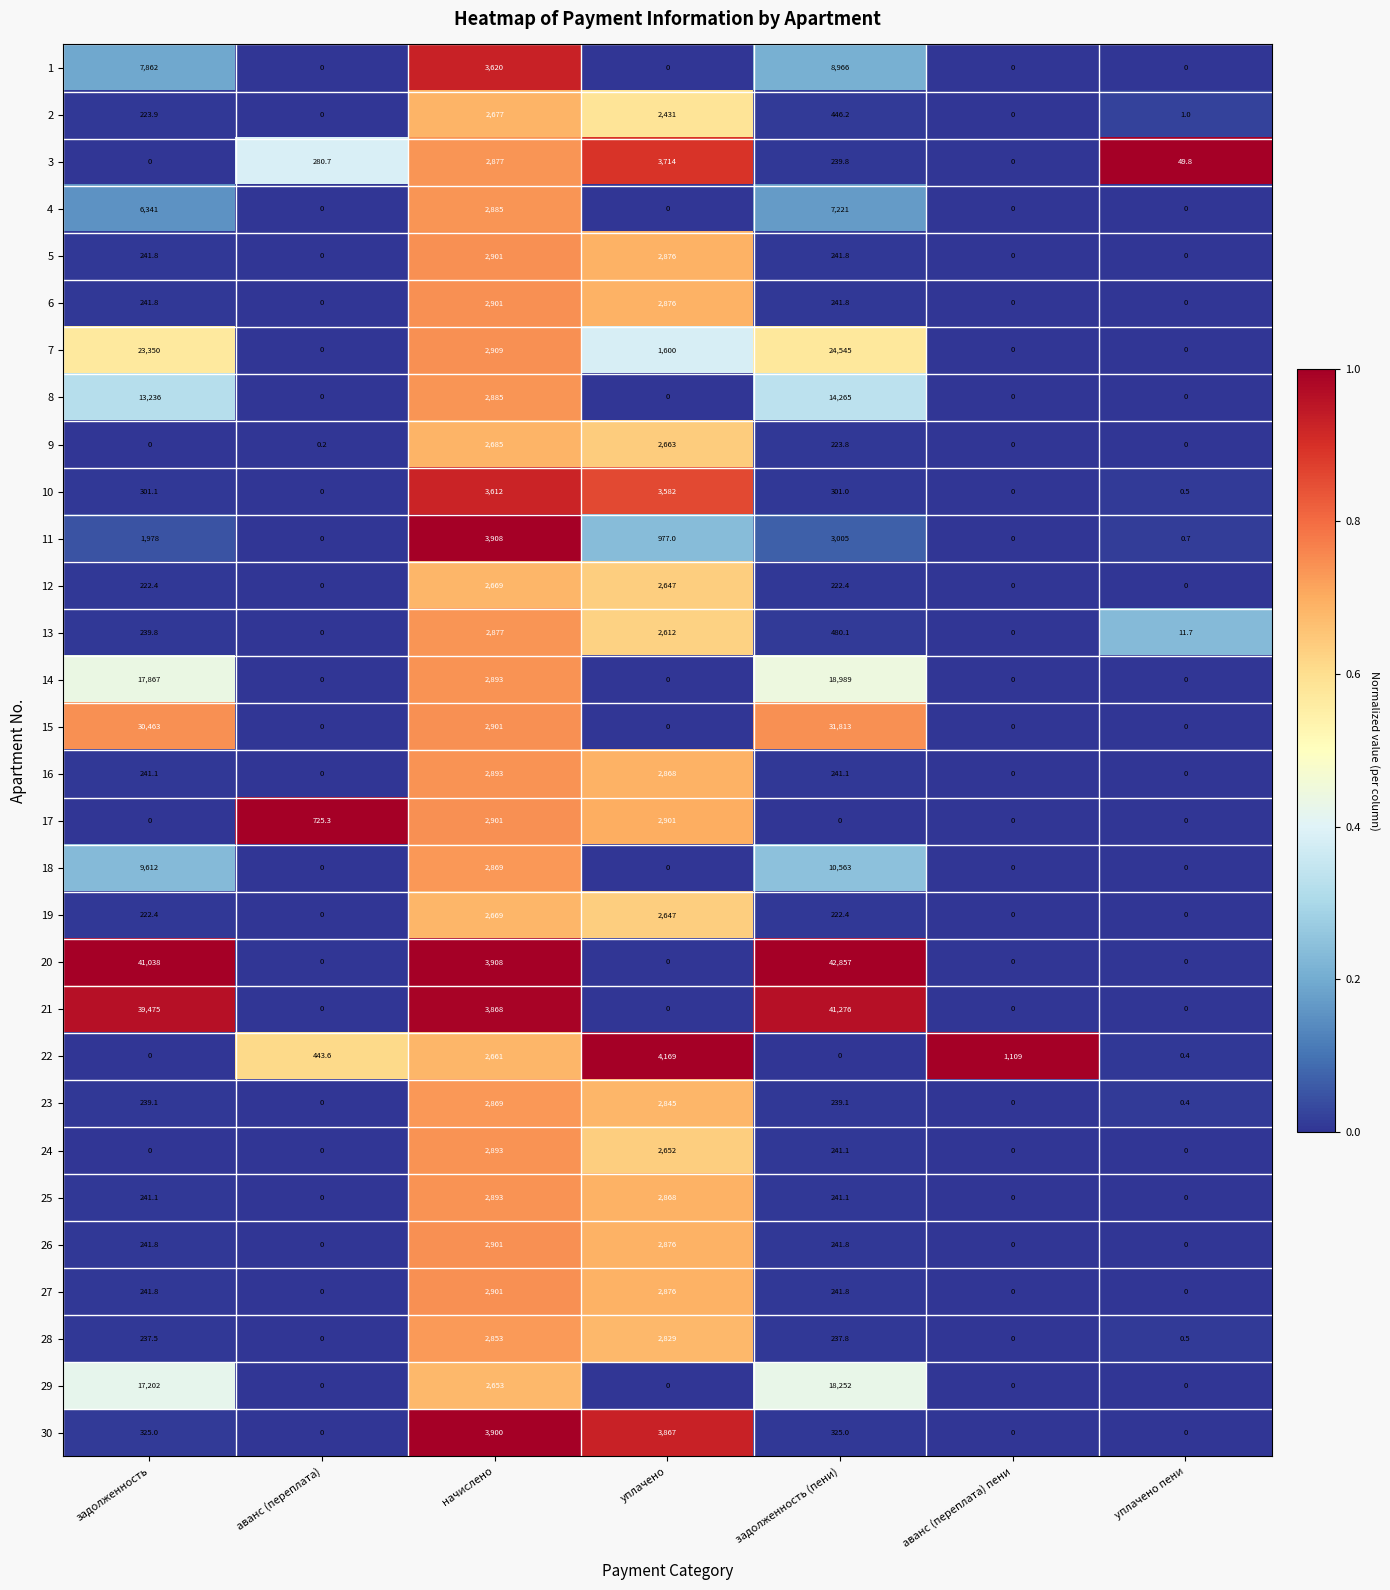

What is the greatest value displayed?

42857.0